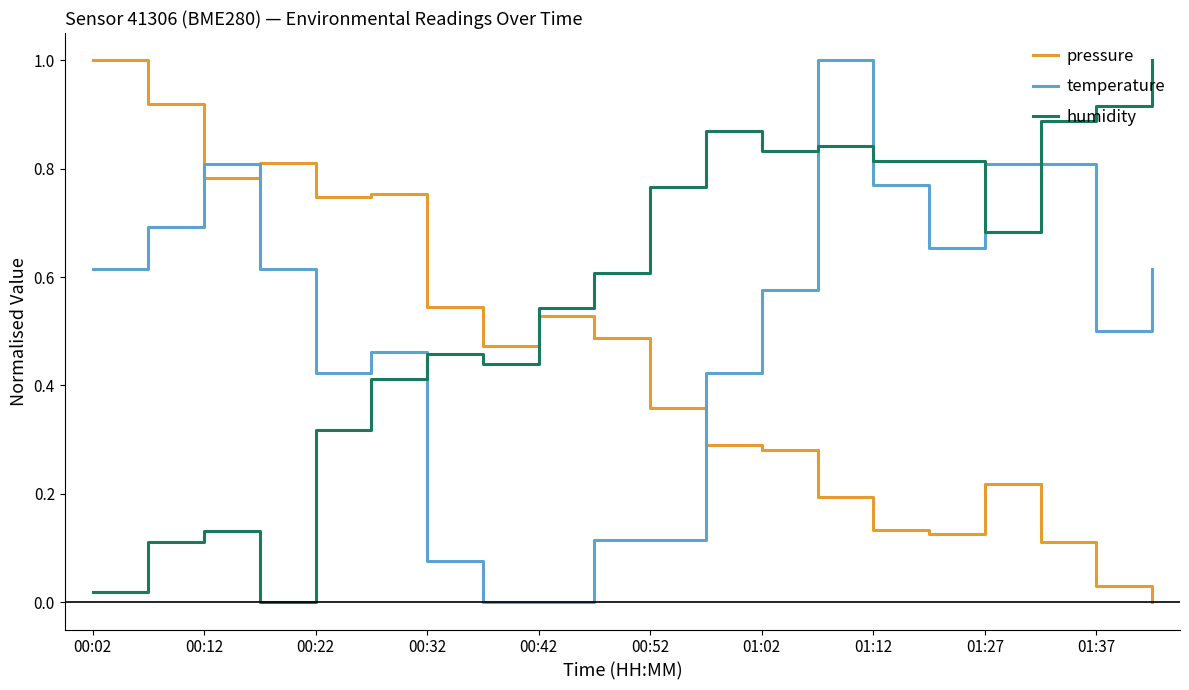

In pressure, how many points are lower than both neighbors (excluding endpoints)?

4